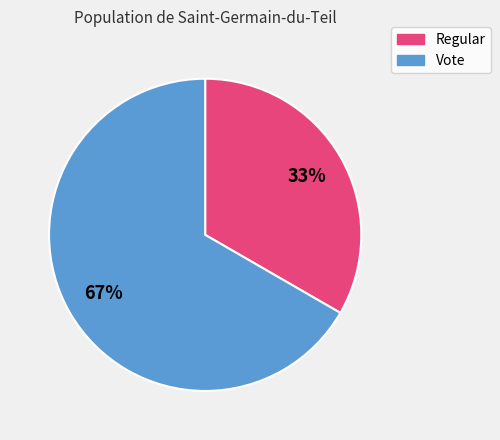

How many slices are in this pie chart?

2